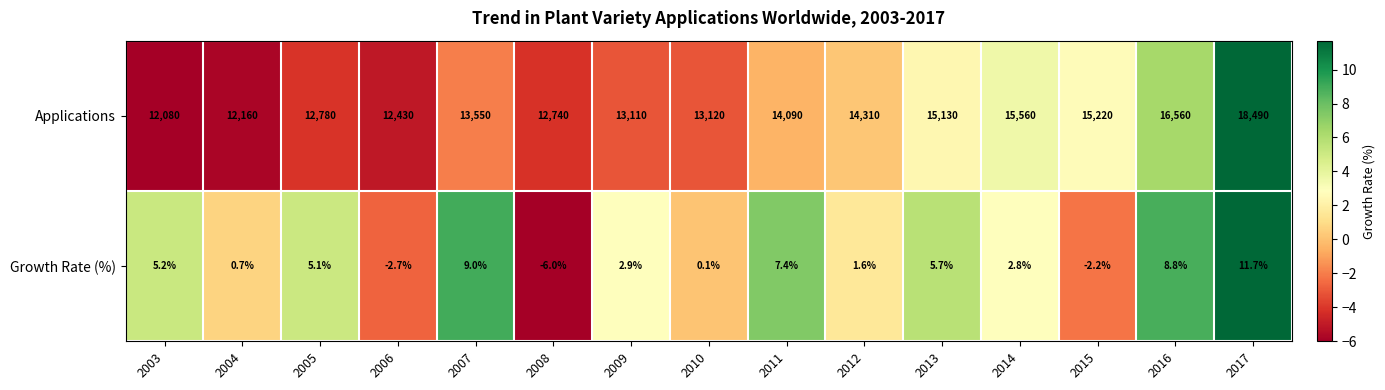

Reading right to left, what are all the values shown in this chart?

Applications: 18490.0	16560.0	15220.0	15560.0	15130.0	14310.0	14090.0	13120.0	13110.0	12740.0	13550.0	12430.0	12780.0	12160.0	12080.0
Growth Rate (%): 11.7	8.8	-2.2	2.8	5.7	1.6	7.4	0.1	2.9	-6.0	9.0	-2.7	5.1	0.7	5.2